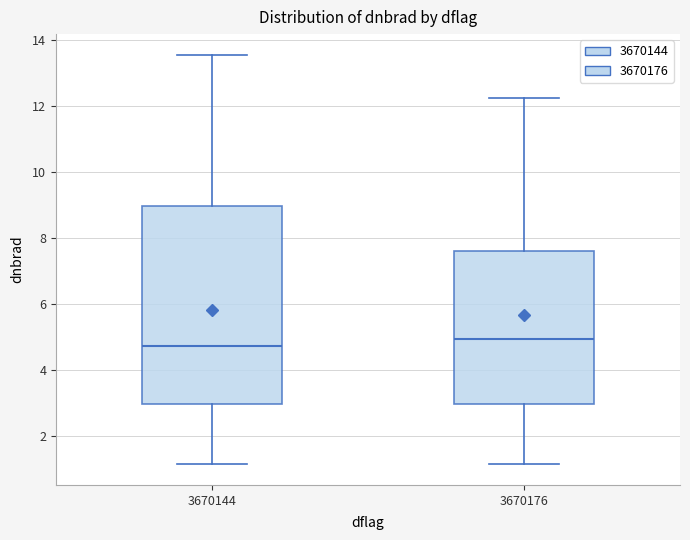

Reading left to right, transcribe this box plot: for each box, give where its median line is, the range the box spans, and where its two whiskers end, as read against the y-axis. The values are not printed on the chart, so give them approximately, as read against the axis.

3670144: median 4.8, box 3.0 to 9.0, whiskers 1.2 to 13.6
3670176: median 5.0, box 3.0 to 7.6, whiskers 1.2 to 12.2